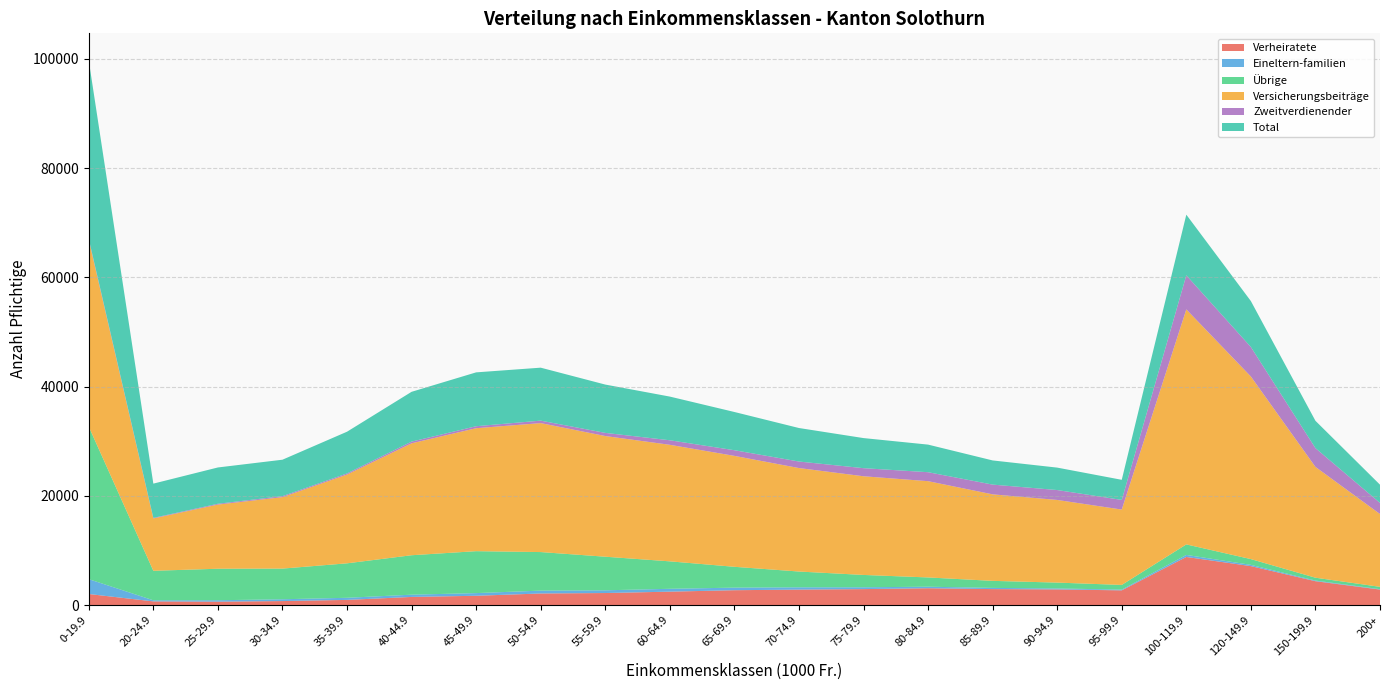

Reading right to left, what are all the values shown in this chart?

Verheiratete: 200+=2833.0	150-199.9=4365.0	120-149.9=7127.0	100-119.9=8804.0	95-99.9=2688.0	90-94.9=2862.0	85-89.9=2918.0	80-84.9=3078.0	75-79.9=2917.0	70-74.9=2824.0	65-69.9=2715.0	60-64.9=2450.0	55-59.9=2198.0	50-54.9=2115.0	45-49.9=1695.0	40-44.9=1484.0	35-39.9=940.0	30-34.9=726.0	25-29.9=616.0	20-24.9=666.0	0-19.9=2019.0
Eineltern-familien: 200+=72.0	150-199.9=117.0	120-149.9=231.0	100-119.9=375.0	95-99.9=136.0	90-94.9=175.0	85-89.9=220.0	80-84.9=279.0	75-79.9=335.0	70-74.9=421.0	65-69.9=469.0	60-64.9=523.0	55-59.9=499.0	50-54.9=525.0	45-49.9=489.0	40-44.9=412.0	35-39.9=386.0	30-34.9=331.0	25-29.9=262.0	20-24.9=201.0	0-19.9=2718.0
Übrige: 200+=427.0	150-199.9=521.0	120-149.9=1052.0	100-119.9=1922.0	95-99.9=857.0	90-94.9=1071.0	85-89.9=1287.0	80-84.9=1695.0	75-79.9=2258.0	70-74.9=2890.0	65-69.9=3816.0	60-64.9=5026.0	55-59.9=6151.0	50-54.9=7058.0	45-49.9=7678.0	40-44.9=7222.0	35-39.9=6310.0	30-34.9=5615.0	25-29.9=5768.0	20-24.9=5402.0	0-19.9=27926.0
Versicherungsbeiträge: 200+=13331.1	150-199.9=20290.5	120-149.9=33431.0	100-119.9=43033.0	95-99.9=13800.7	90-94.9=15134.8	85-89.9=15841.7	80-84.9=17627.7	75-79.9=18070.0	70-74.9=18948.0	65-69.9=20312.5	60-64.9=21340.1	55-59.9=22096.0	50-54.9=23613.5	45-49.9=22517.9	40-44.9=20496.1	35-39.9=16257.5	30-34.9=13083.5	25-29.9=11748.8	20-24.9=9591.3	0-19.9=34202.0
Zweitverdienender: 200+=2038.0	150-199.9=3440.0	120-149.9=5405.0	100-119.9=6245.0	95-99.9=1766.0	90-94.9=1813.0	85-89.9=1786.0	80-84.9=1643.0	75-79.9=1481.0	70-74.9=1196.0	65-69.9=1036.0	60-64.9=831.0	55-59.9=578.0	50-54.9=454.0	45-49.9=362.0	40-44.9=311.0	35-39.9=207.0	30-34.9=183.0	25-29.9=150.0	20-24.9=101.0	0-19.9=171.0
Total: 200+=3332.0	150-199.9=5003.0	120-149.9=8410.0	100-119.9=11101.0	95-99.9=3681.0	90-94.9=4108.0	85-89.9=4425.0	80-84.9=5052.0	75-79.9=5510.0	70-74.9=6135.0	65-69.9=7000.0	60-64.9=7999.0	55-59.9=8848.0	50-54.9=9698.0	45-49.9=9862.0	40-44.9=9118.0	35-39.9=7636.0	30-34.9=6672.0	25-29.9=6646.0	20-24.9=6269.0	0-19.9=32663.0